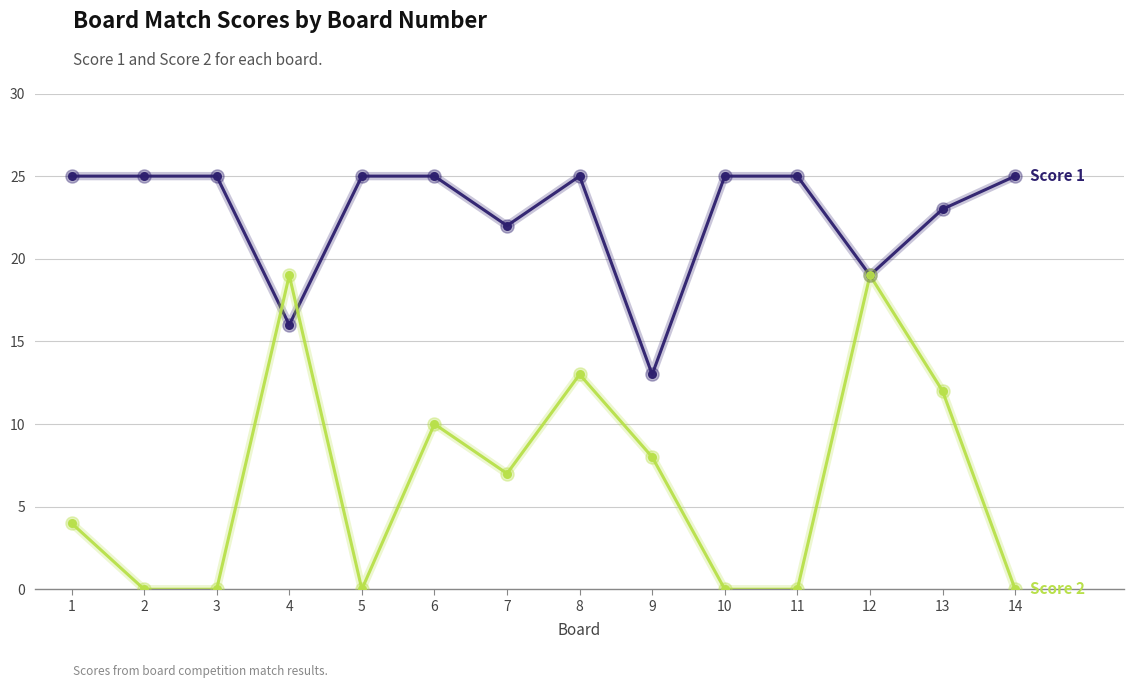

What is the total value across all series at 14?

25